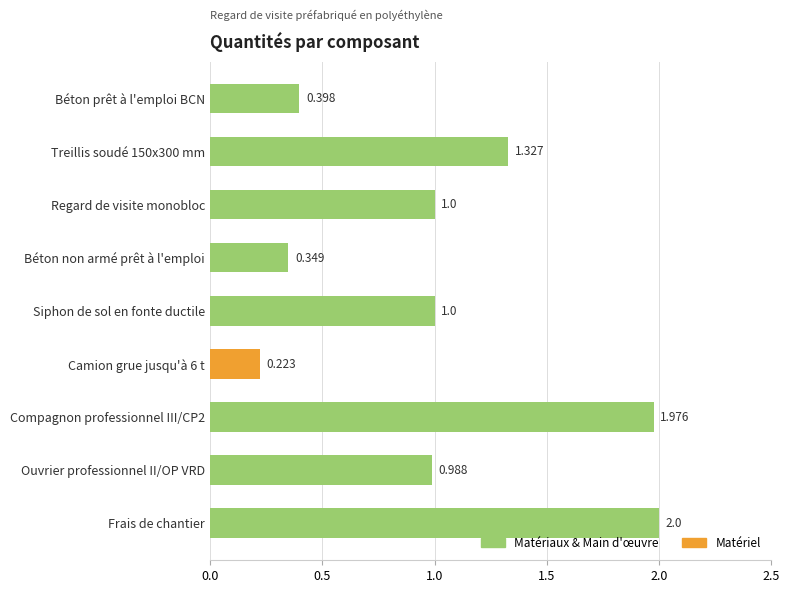

Which label corresponds to the largest value in the chart?

Frais de chantier